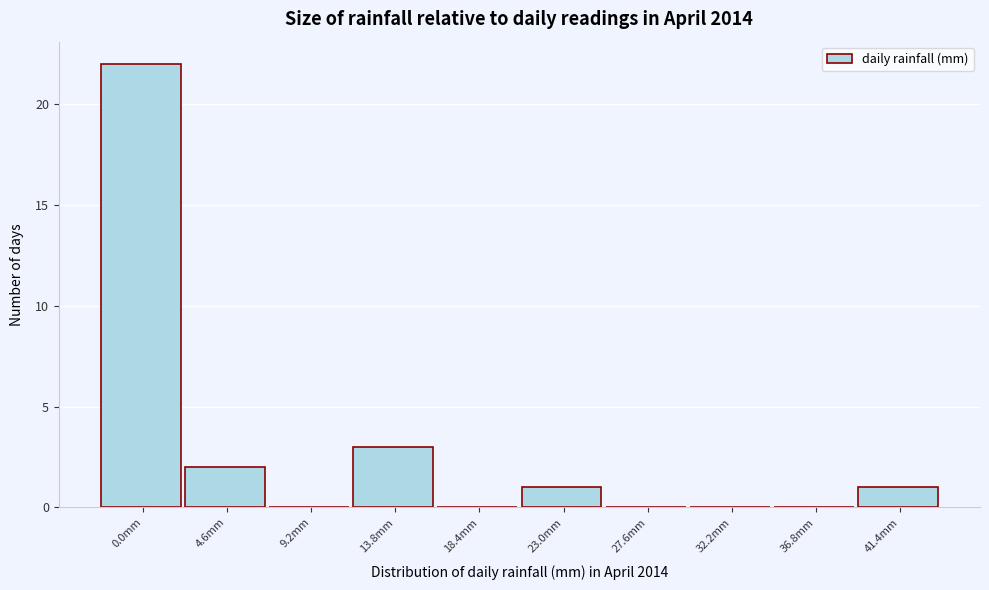

Reading right to left, list all the values displayed in this chart.

41.4mm=1	36.8mm=0	32.2mm=0	27.6mm=0	23.0mm=1	18.4mm=0	13.8mm=3	9.2mm=0	4.6mm=2	0.0mm=22